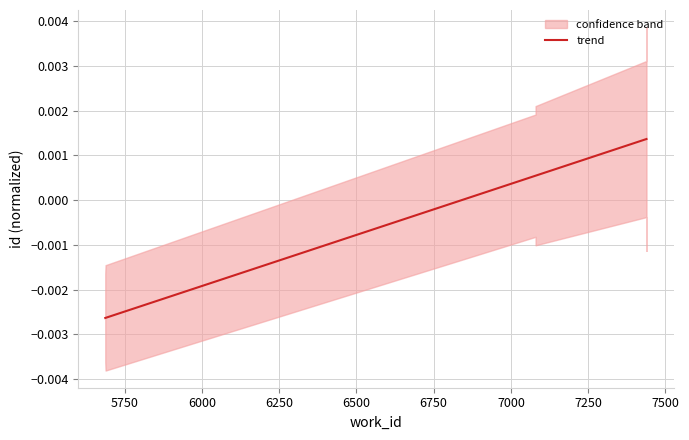

Count the number of categories in the chart.

10